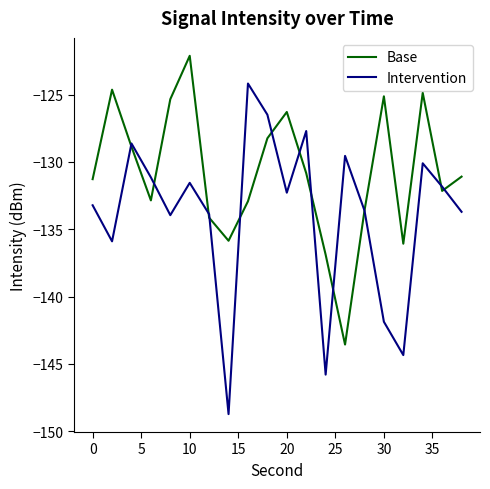

Which series has the largest total across all categories?

Base